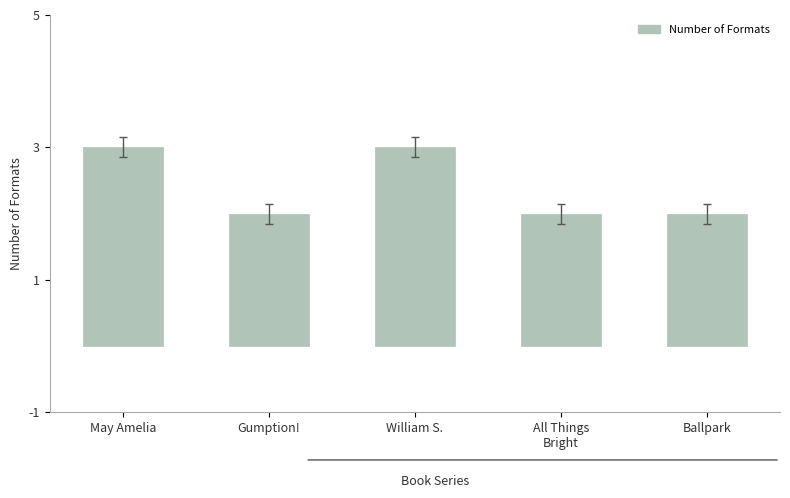

Reading left to right, transcribe all the data shown in this chart.

3	2	3	2	2